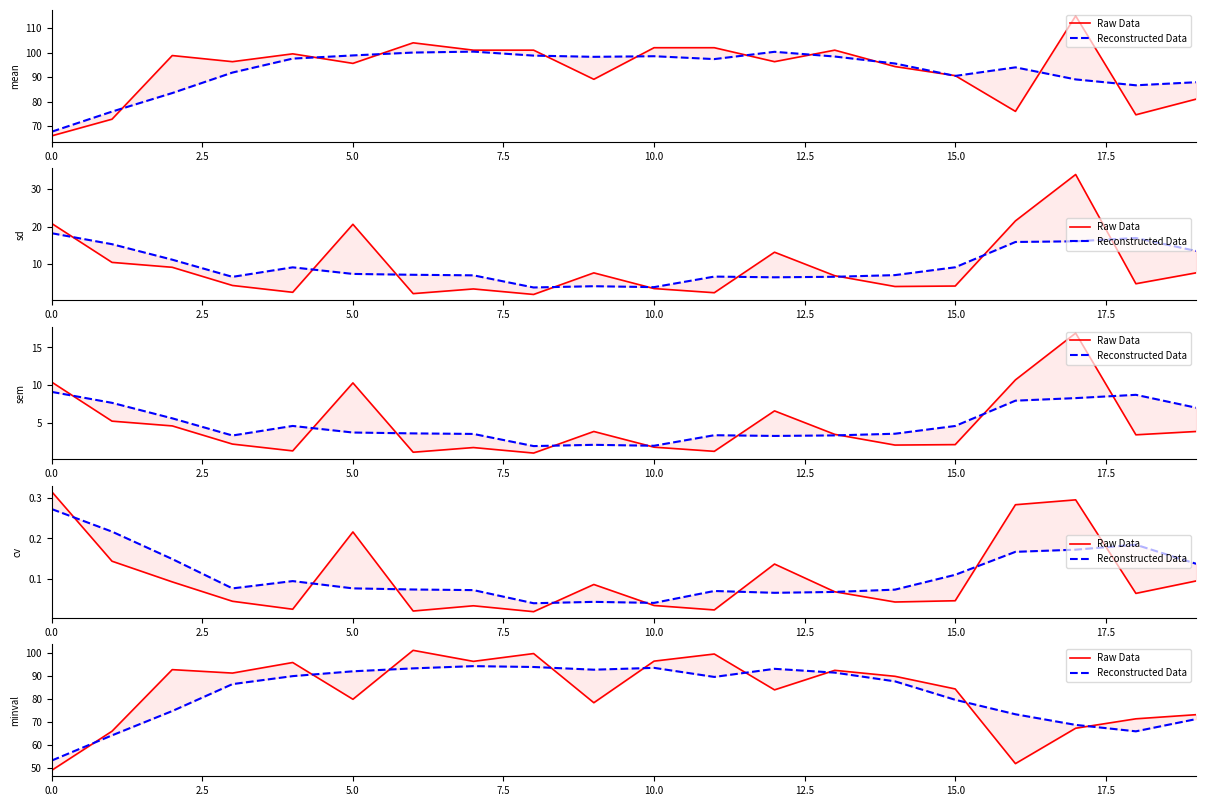

True or false: Reconstructed Data and Raw Data intersect in this chart.

True